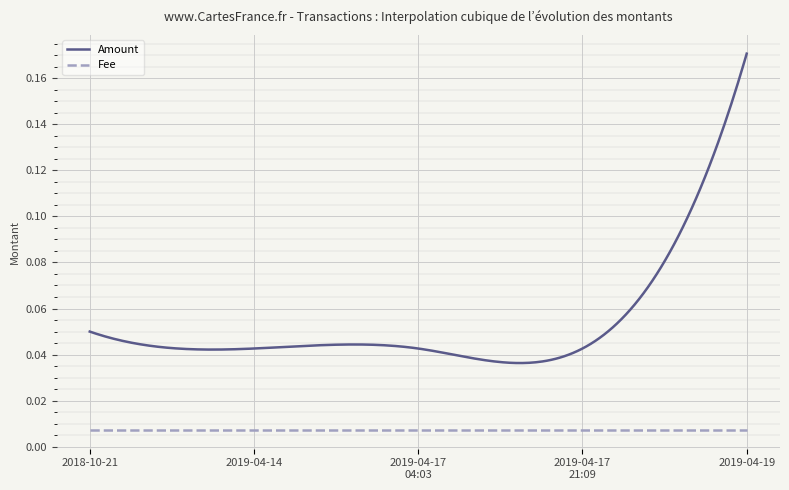

True or false: Amount and Fee intersect in this chart.

False